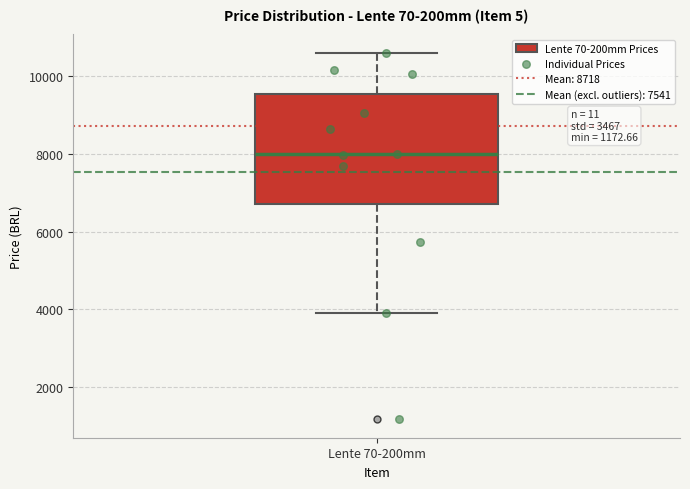

Transcribe this box plot: give where the median line is, the range the box spans, and where the two whiskers end, as read against the y-axis. The values are not printed on the chart, so give them approximately, as read against the axis.

median 8000, box 6800 to 9600, whiskers 4000 to 10600